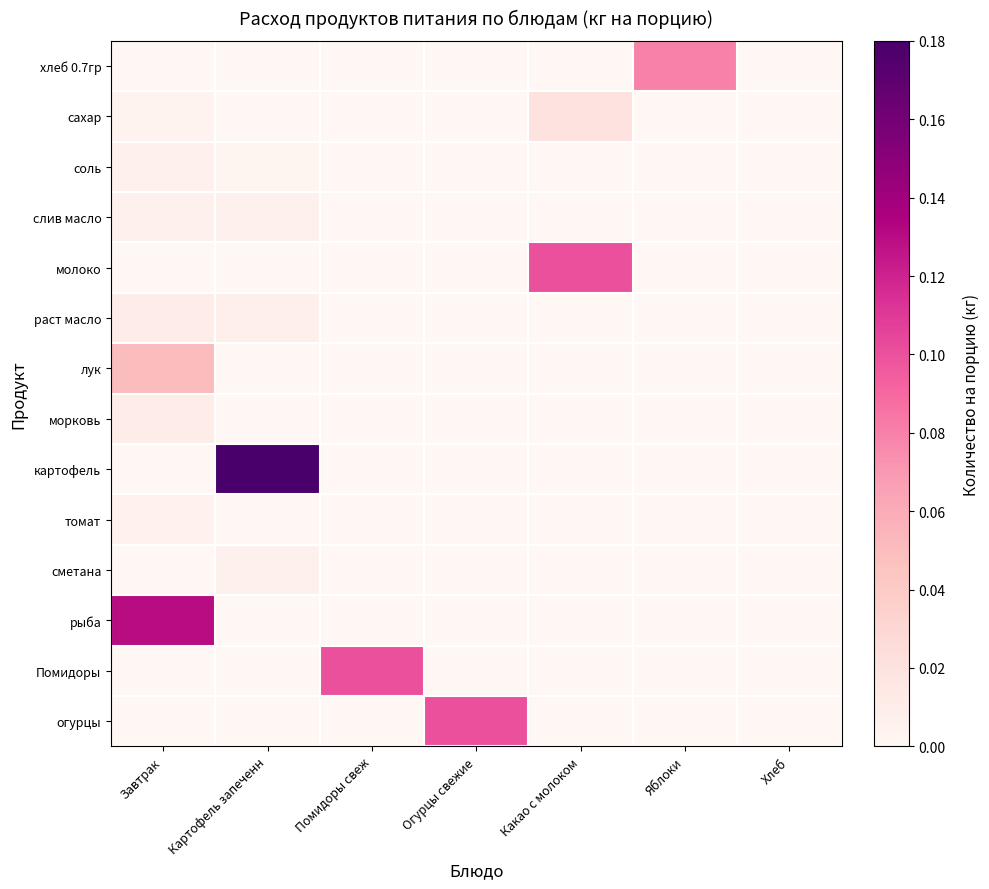

List the series in order of their peak value, lowest first.

томат, соль, слив масло, сметана, раст масло, морковь, сахар, лук, хлеб 0.7гр, молоко, Помидоры, огурцы, рыба, картофель